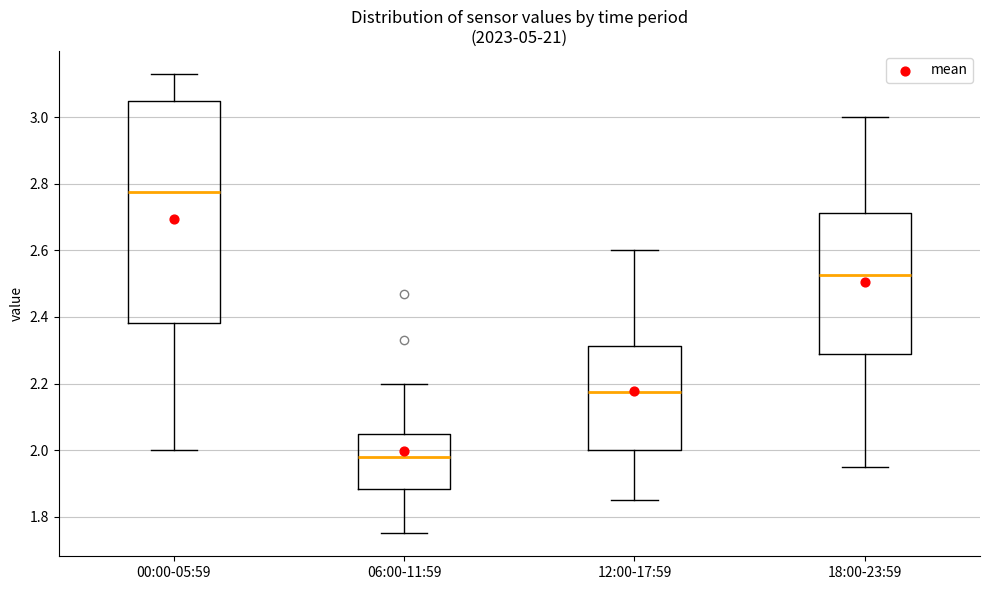

Where is the lower edge of the box for 18:00-23:59 on the y-axis? The values are not printed on the chart, so give them approximately, as read against the axis.

2.28